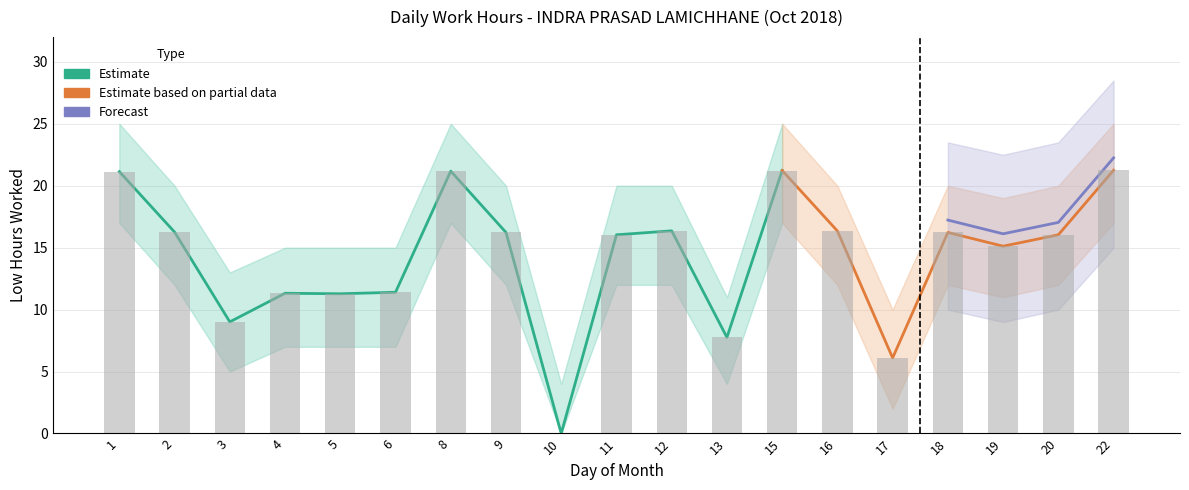

The value of Low Hours at 1 is 5.8. True or false?

False